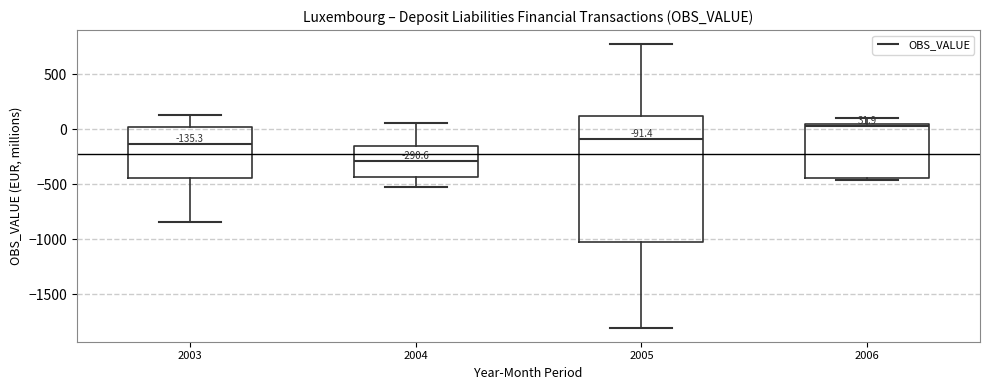

Which box's median line is the lowest?

2004